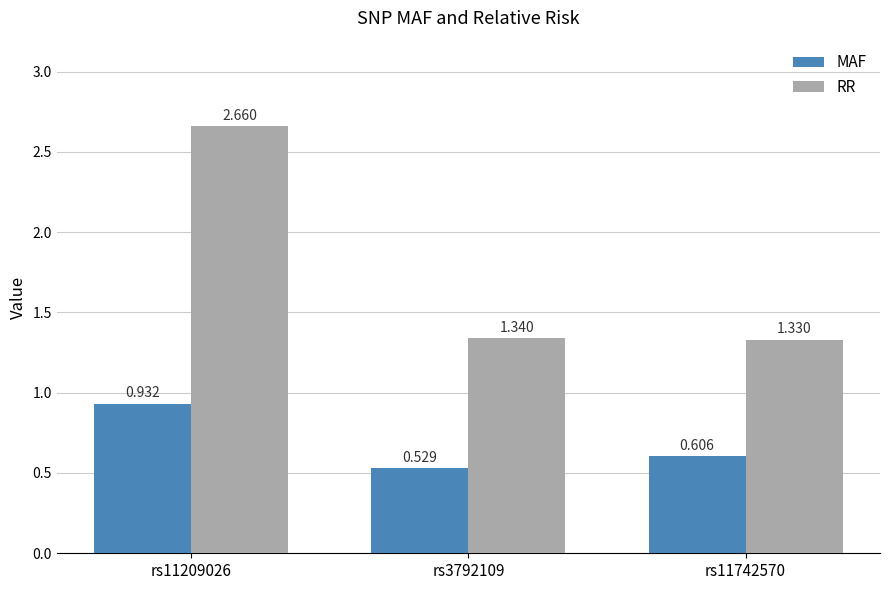

Which series has the largest total across all categories?

RR